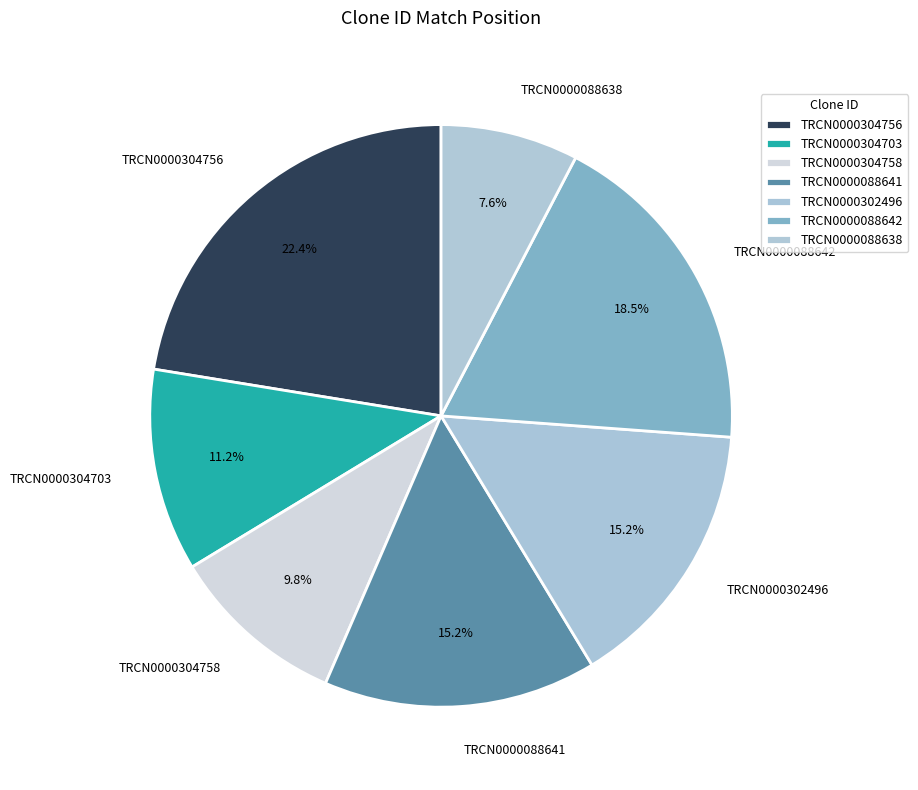

To the nearest percent, what portion does TRCN0000302496 represent?

15%